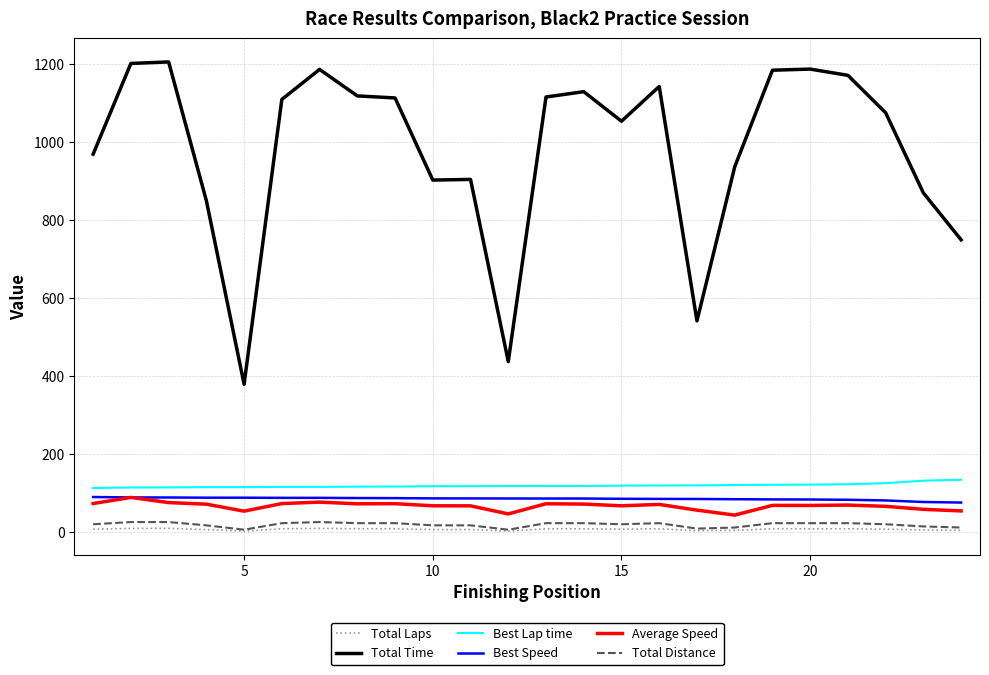

Which series has the largest range (max minus min)?

Total Time